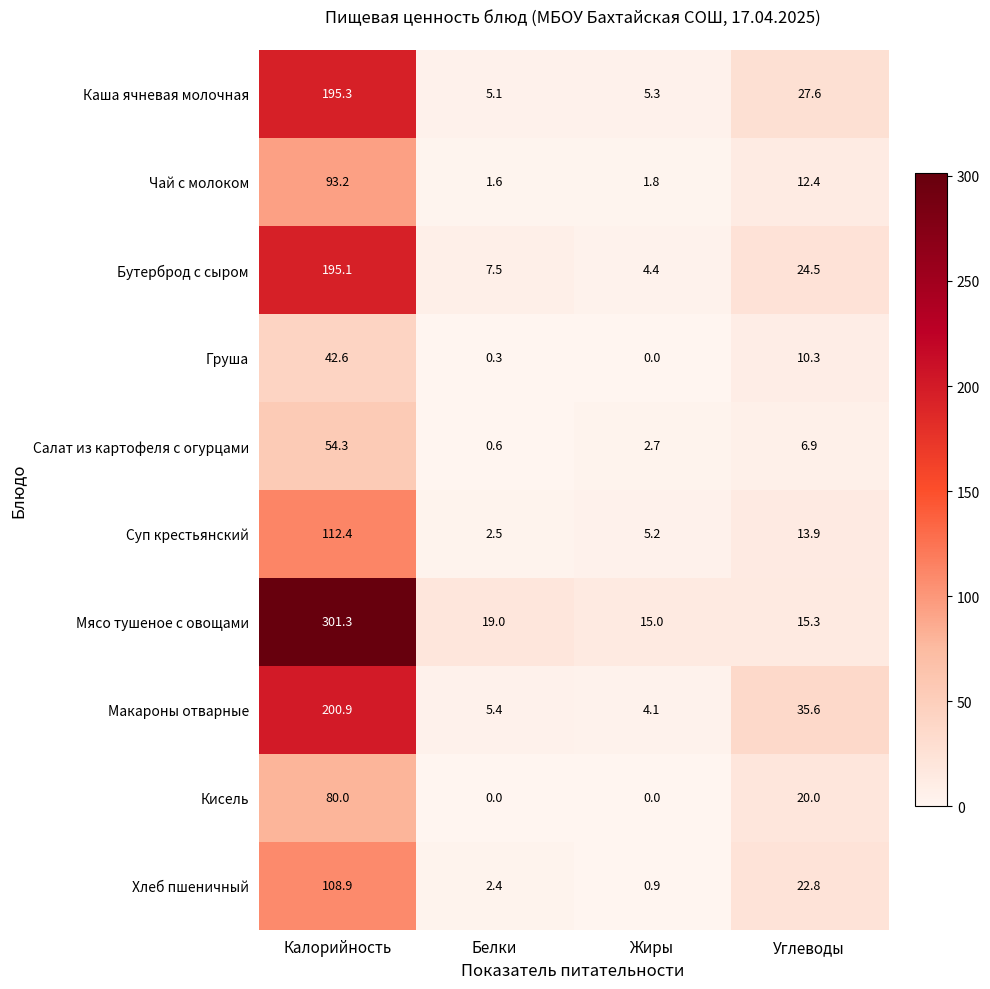

Is it true that Мясо тушеное с овощами equals 525.7 at Калорийность?

False